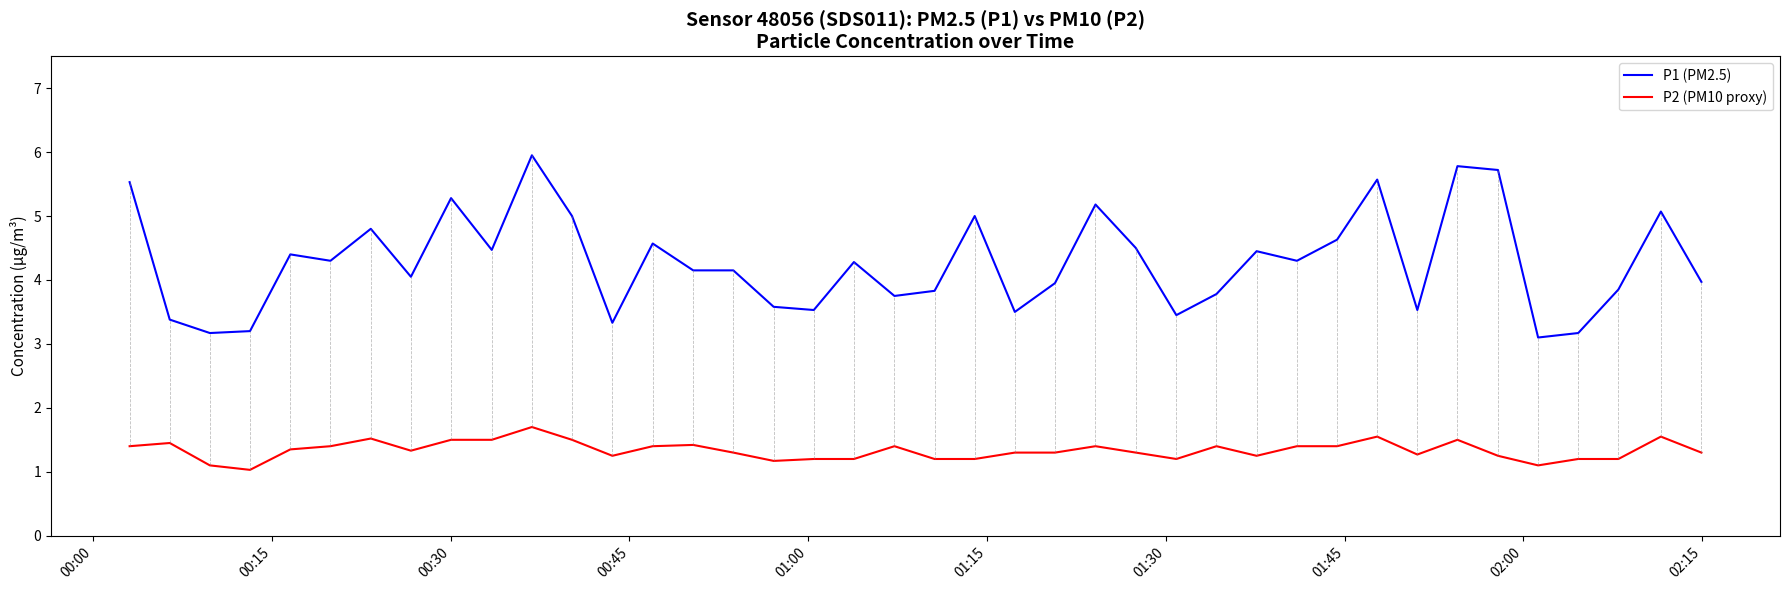

Which series has the largest total across all categories?

P1 (PM2.5)